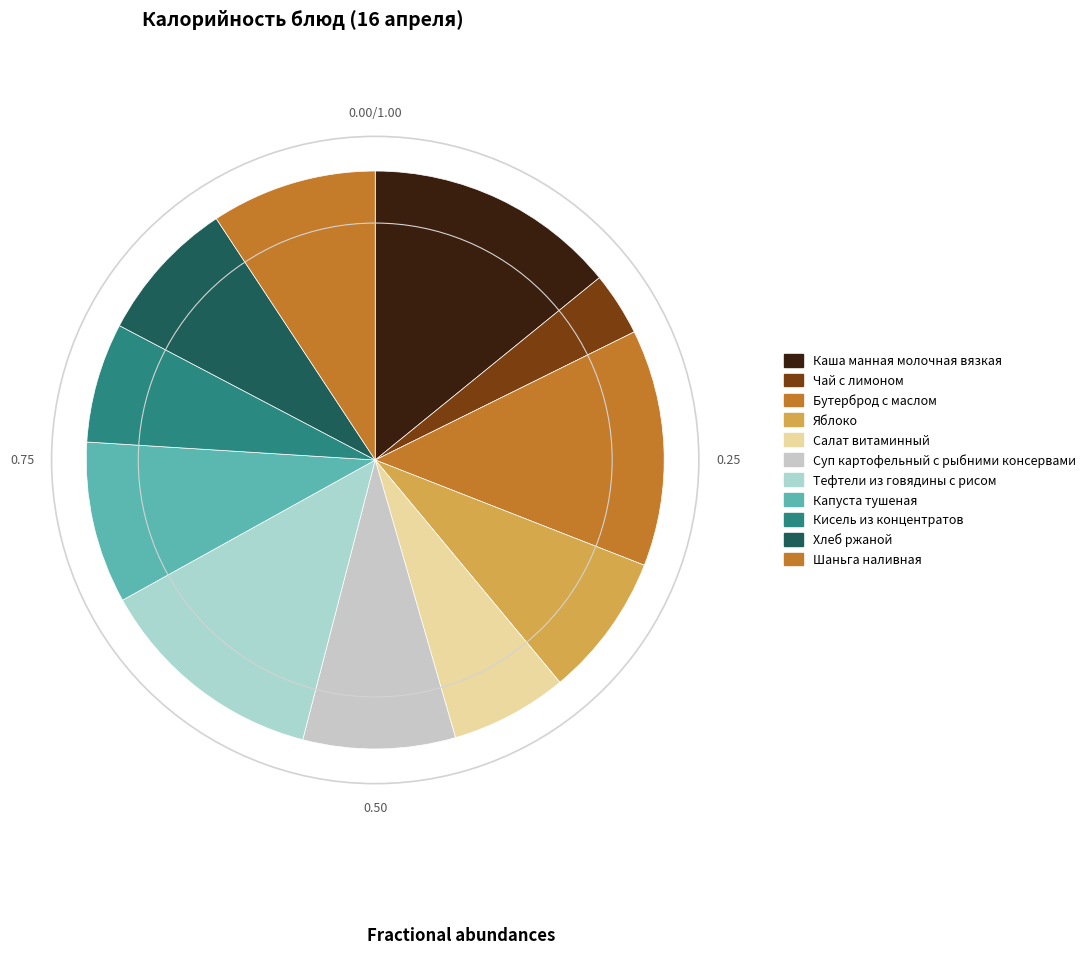

Rank the categories by value from highest to lowest.

Каша манная молочная вязкая, Бутерброд с маслом, Тефтели из говядины с рисом, Шаньга наливная, Капуста тушеная, Суп картофельный с рыбними консервами, Яблоко, Хлеб ржаной, Кисель из концентратов, Салат витаминный, Чай с лимоном